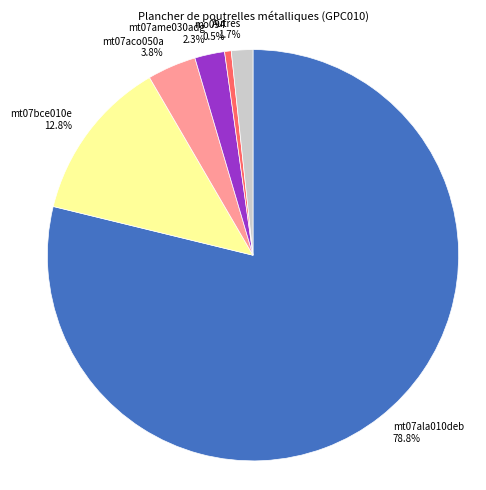

Which slice is the smallest?

mo094